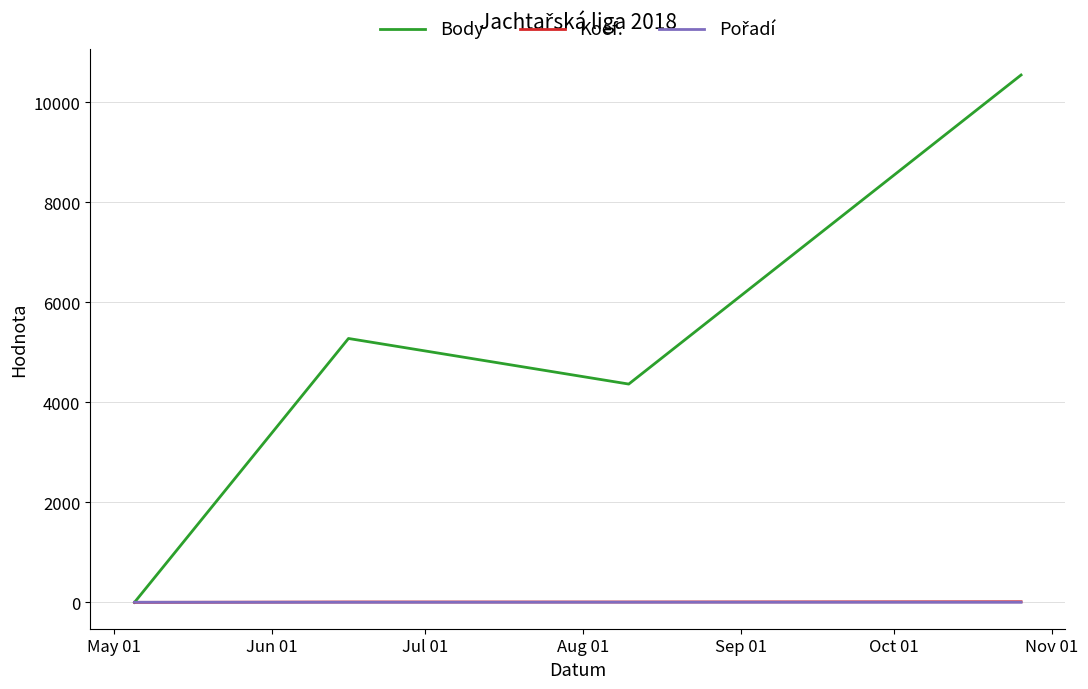

What is the maximum value shown in the chart?

10550